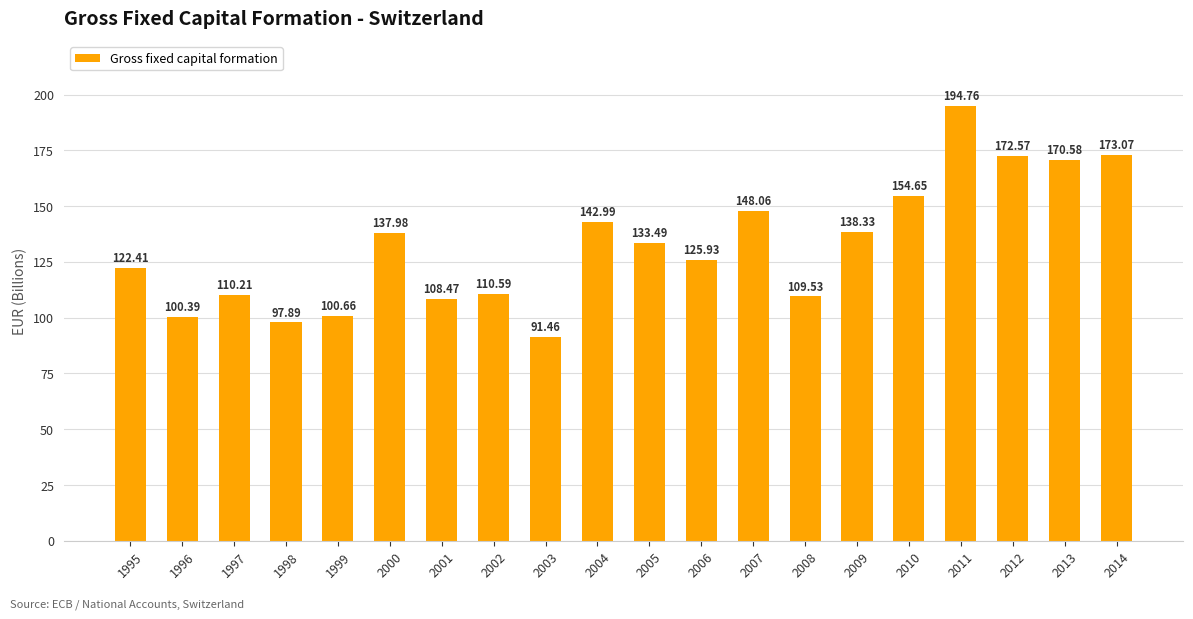

How many data points are above 133?

10